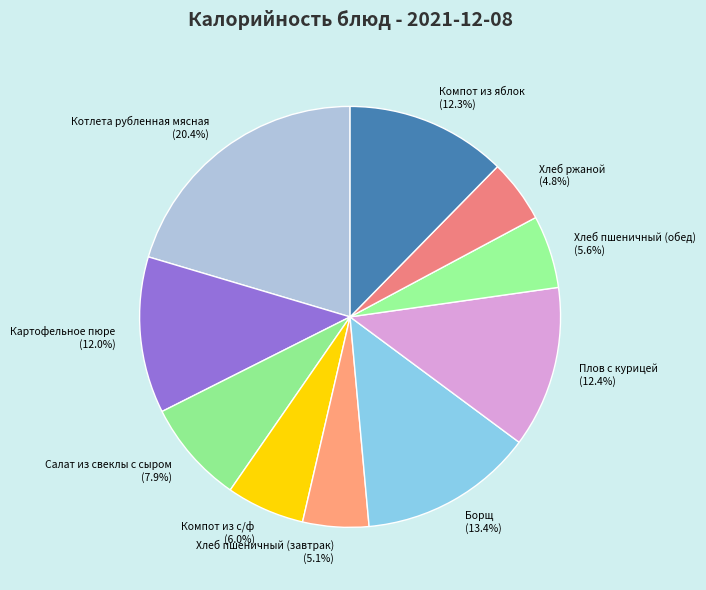

How many slices are in this pie chart?

10